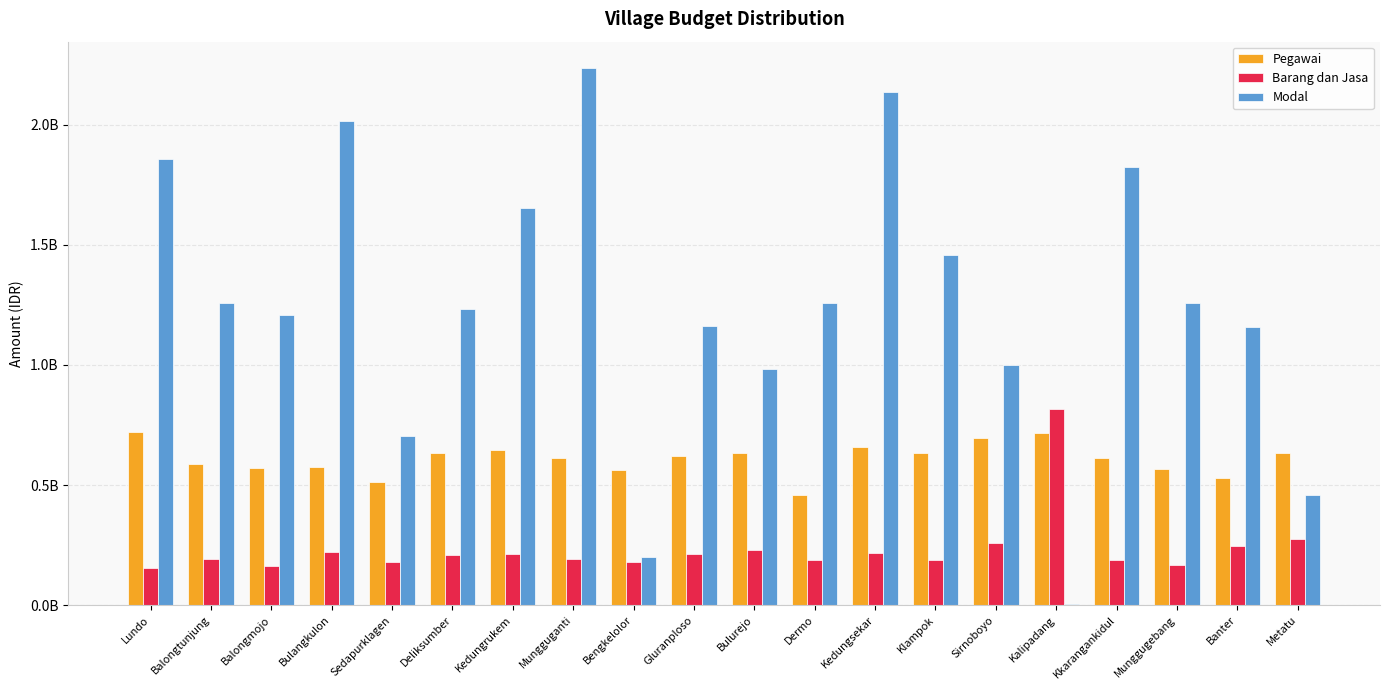

List the labels in order of Barang dan Jasa value, smallest first.

Lundo, Balongmojo, Munggugebang, Bengkelolor, Sedapurklagen, Kkarangankidul, Dermo, Klampok, Mungguganti, Balongtunjung, Deliksumber, Kedungrukem, Gluranploso, Kedungsekar, Bulangkulon, Bulurejo, Banter, Sirnoboyo, Metatu, Kalipadang